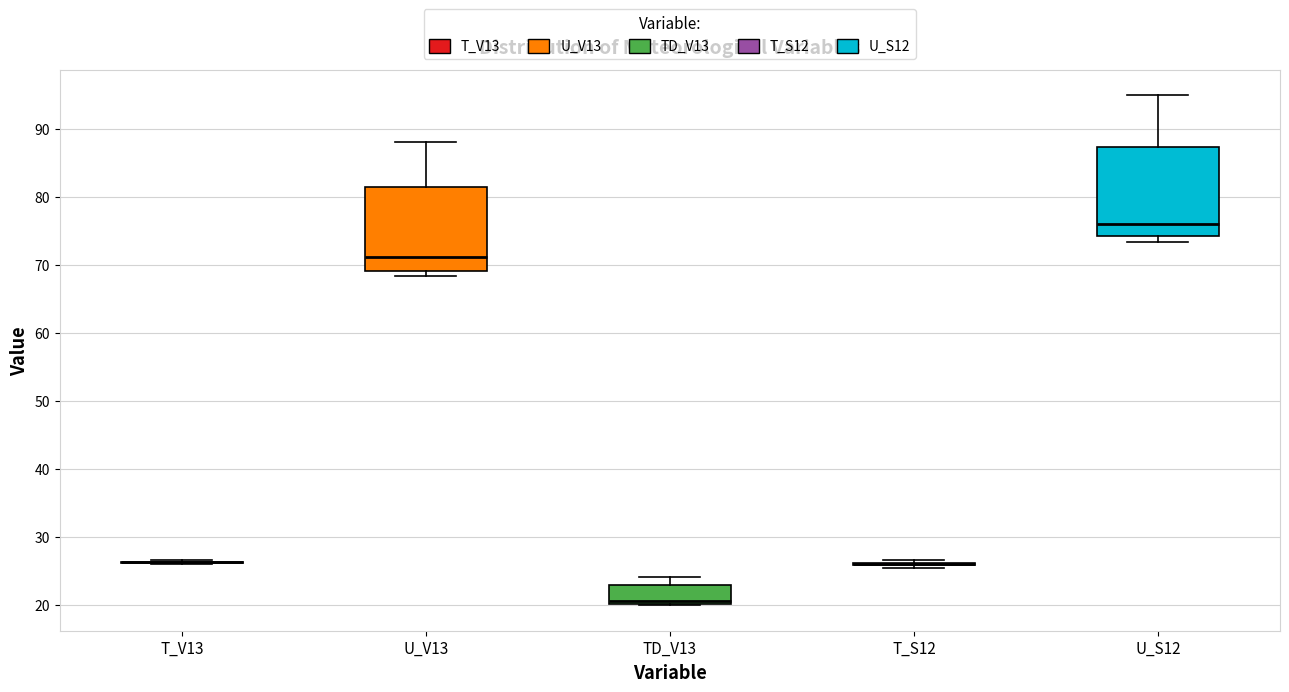

Reading left to right, transcribe this box plot: for each box, give where its median line is, the range the box spans, and where its two whiskers end, as read against the y-axis. The values are not printed on the chart, so give them approximately, as read against the axis.

T_V13: box collapsed to a line at 26, whiskers 26 to 27
U_V13: median 71, box 69 to 82, whiskers 68 to 88
TD_V13: median 21, box 20 to 23, whiskers 20 to 24
T_S12: box collapsed to a line at 26, whiskers 26 to 27
U_S12: median 76, box 74 to 87, whiskers 73 to 95